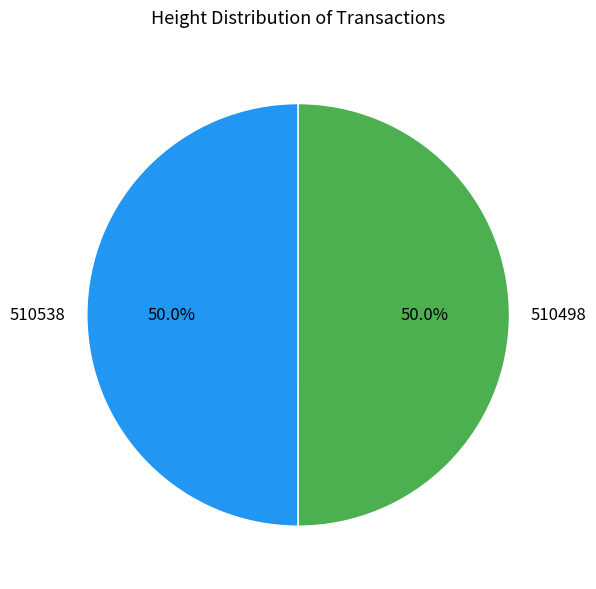

True or false: 510538 accounts for 43% of the total.

False